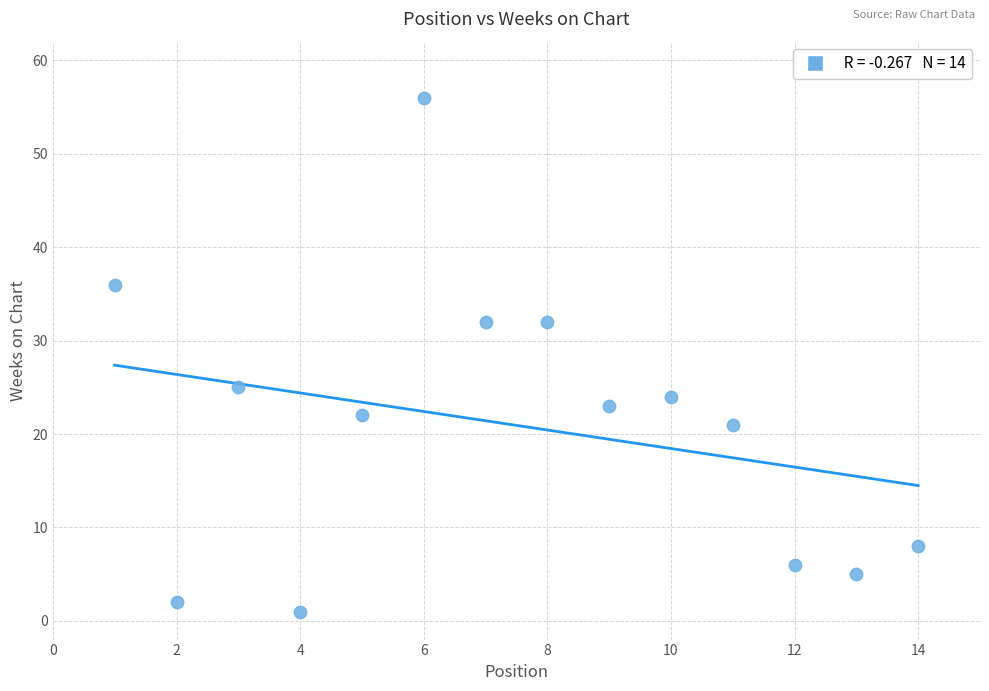

What is the range of Y values (max minus min)?

55